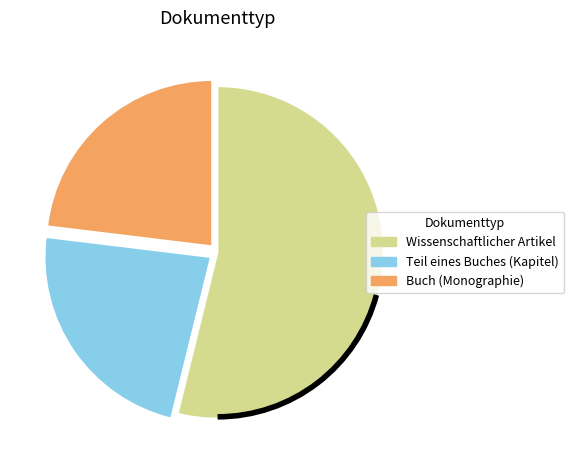

The Wissenschaftlicher Artikel slice represents 54% of the pie. True or false?

True